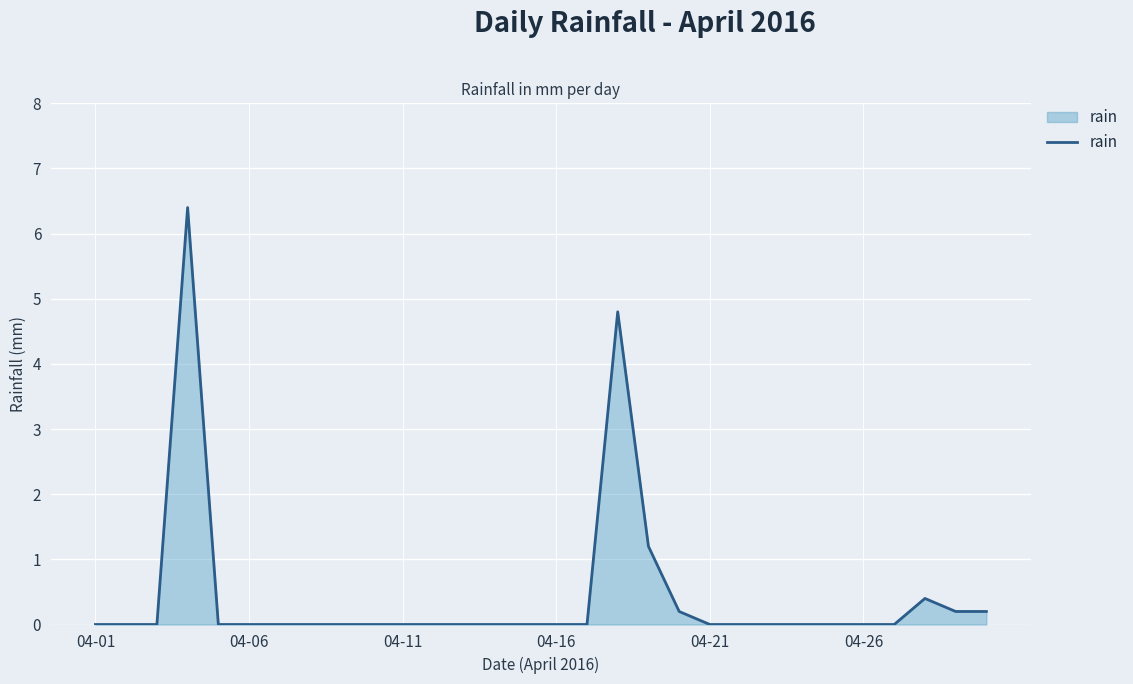

What is the greatest value displayed?

6.4